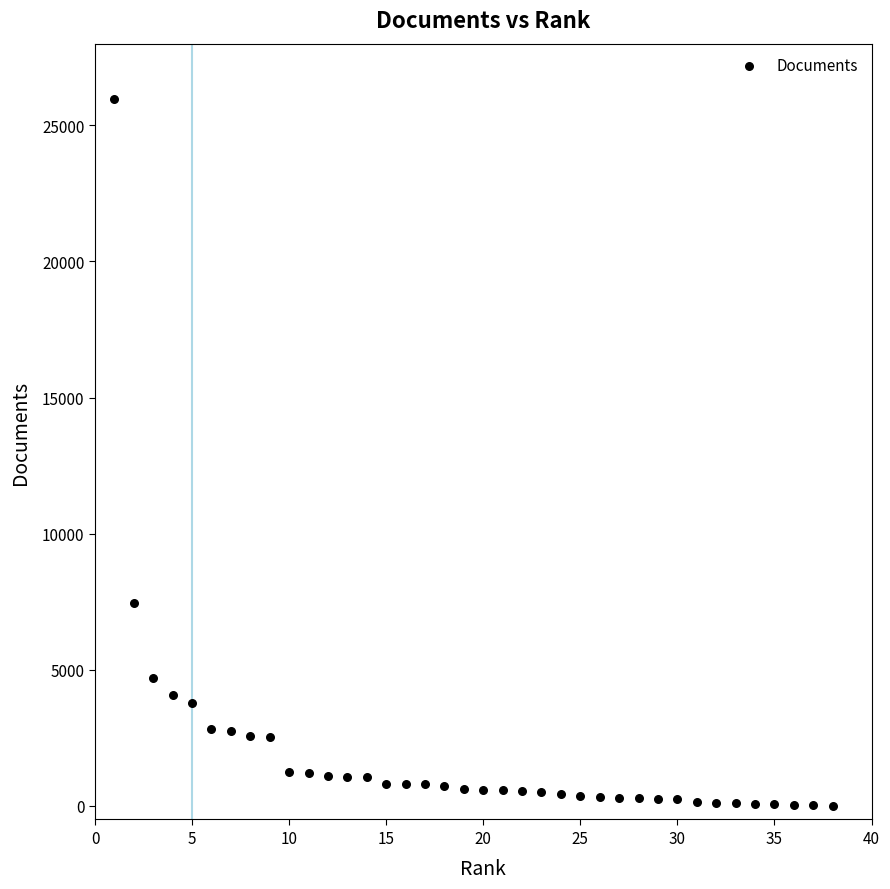

What is the range of X values (max minus min)?

37